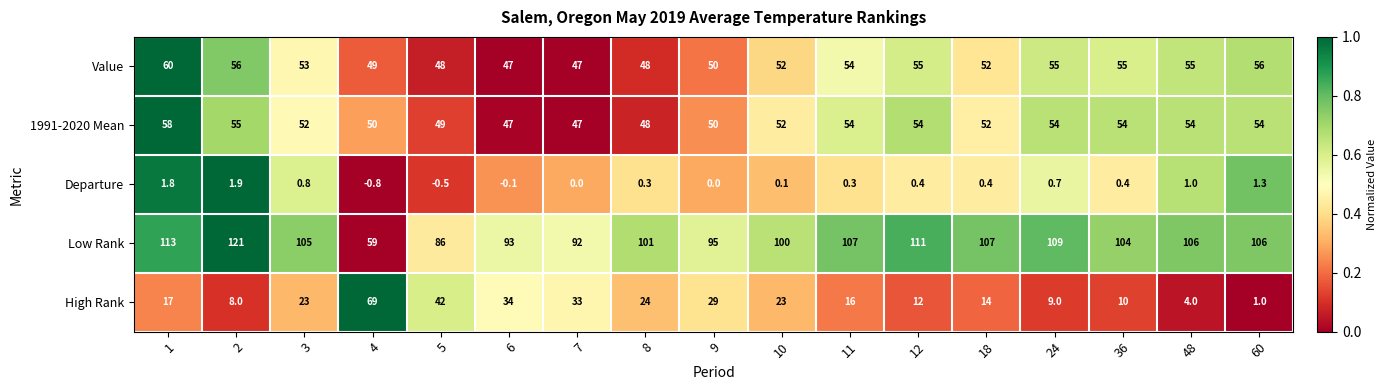

Read the High Rank value at 36.

10.0